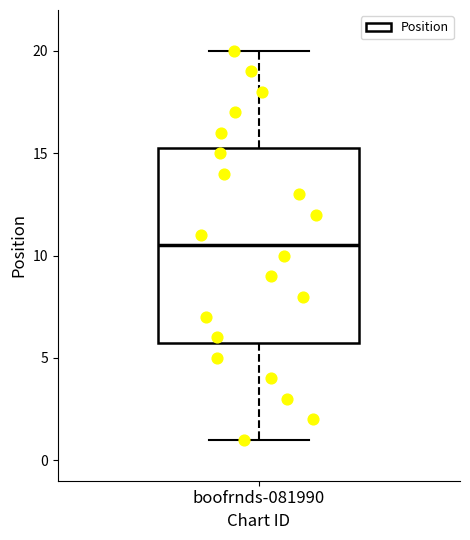

Transcribe this box plot: give where the median line is, the range the box spans, and where the two whiskers end, as read against the y-axis. The values are not printed on the chart, so give them approximately, as read against the axis.

median 10.5, box 6.0 to 15.5, whiskers 1.0 to 20.0